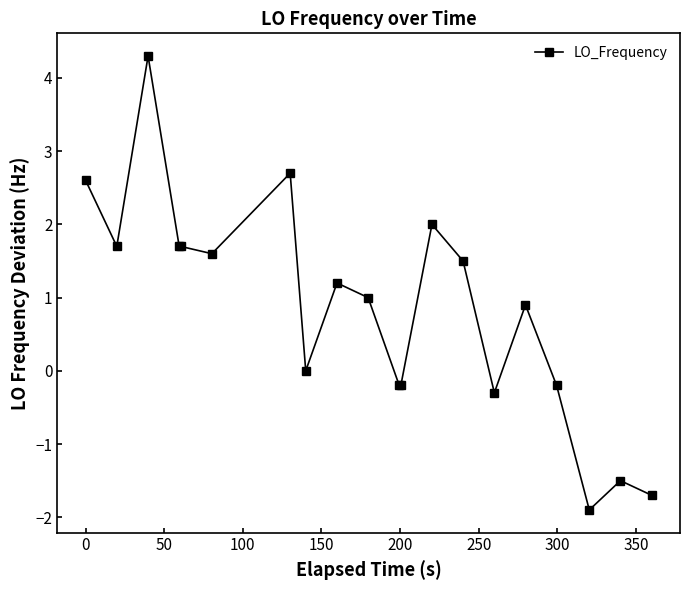

How many distinct data groups are displayed?

1